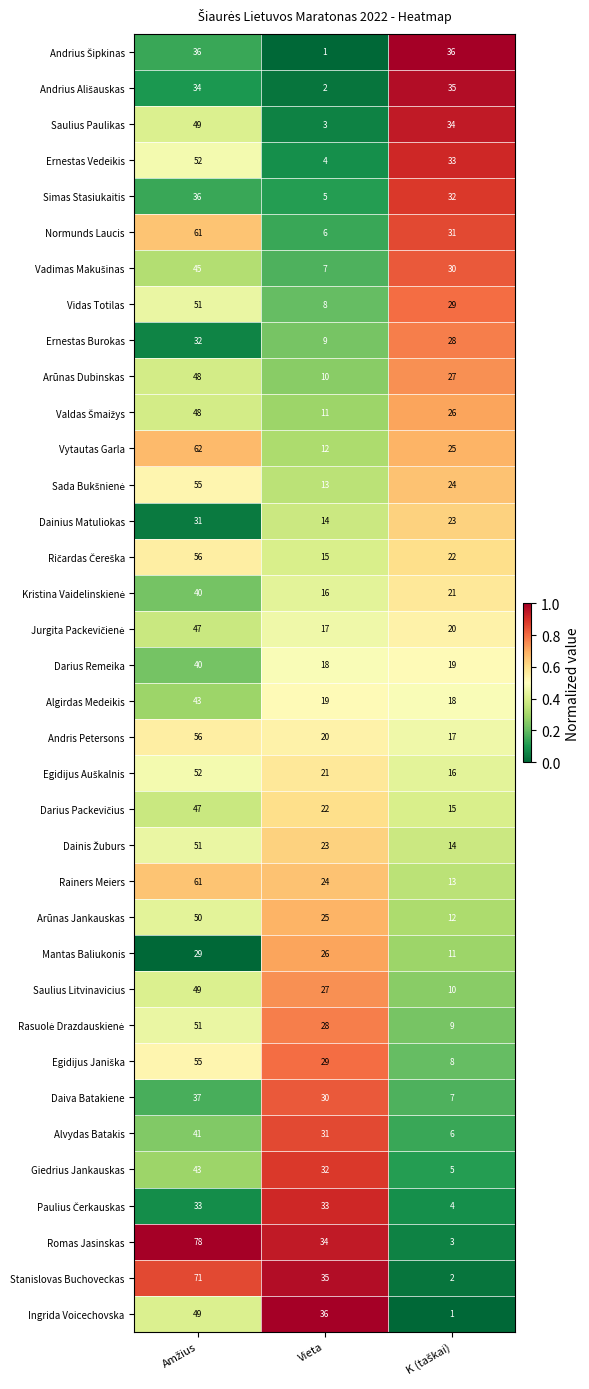

Which series has the widest spread of values?

Romas Jasinskas